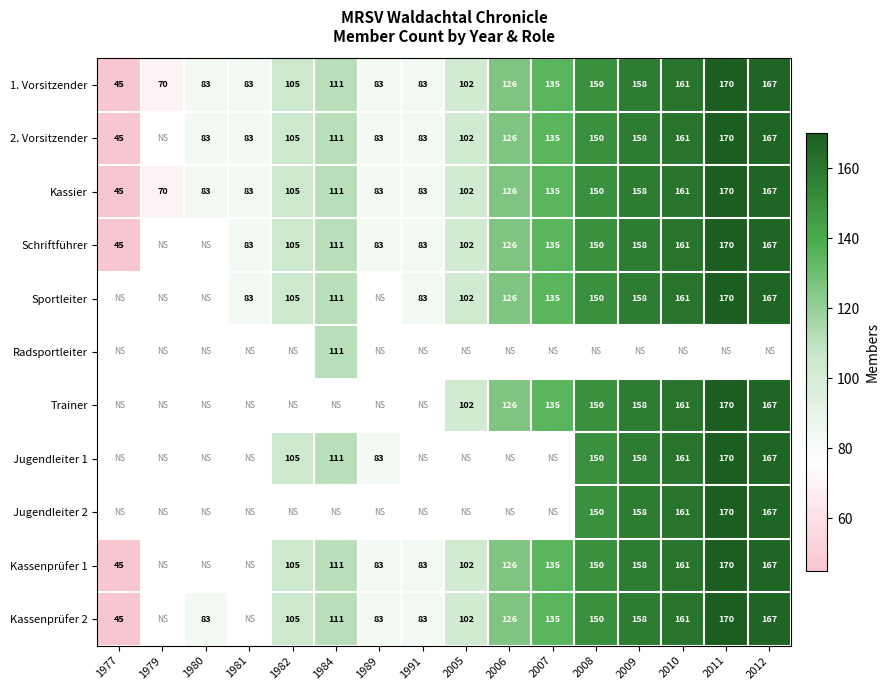

Is it true that Kassenprüfer 2 equals 228.0 at 2010?

False